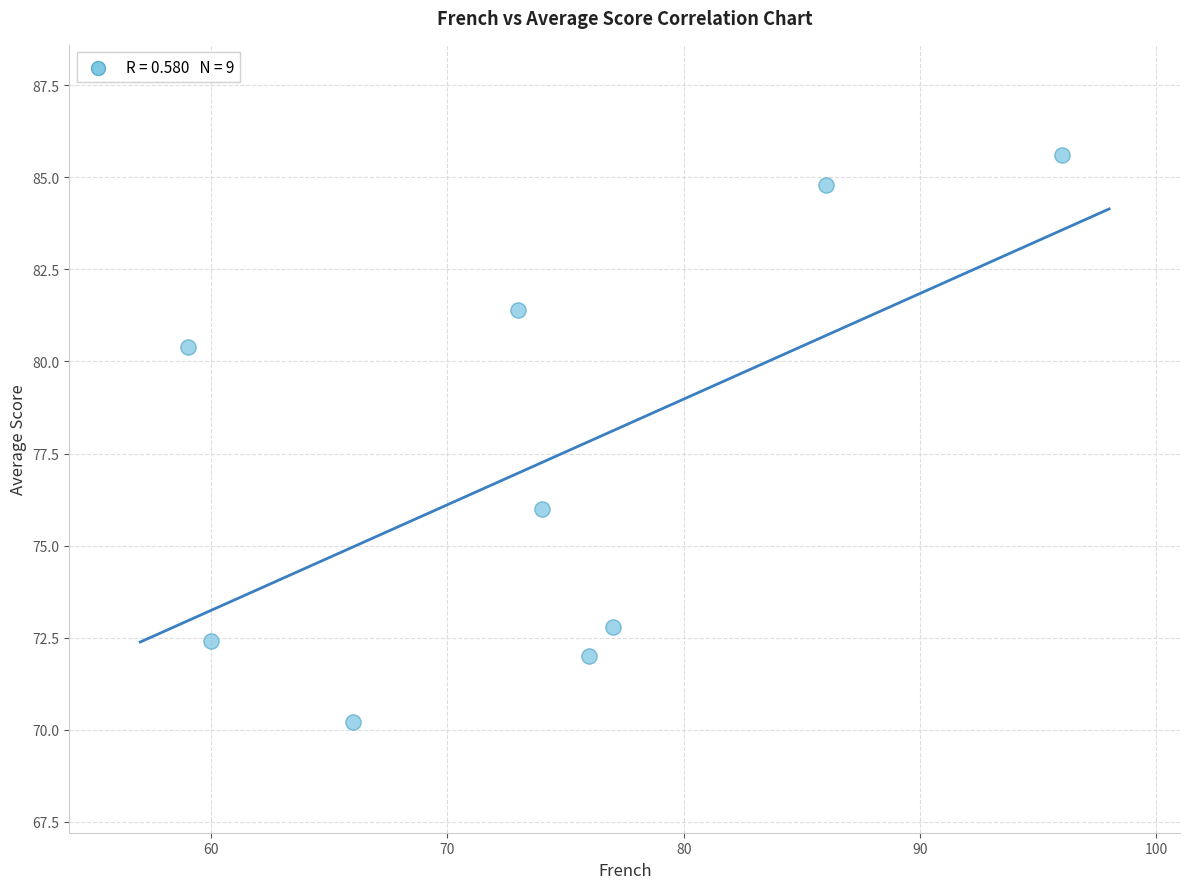

What Y value in the scatter plot is closest to 77?

76.0